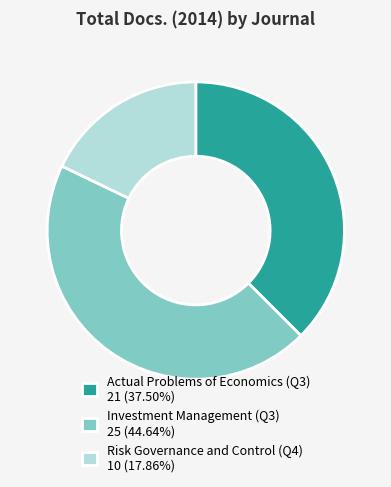

Combined, do Risk Governance and Control (Q4) and Investment Management (Q3) account for over 50%?

Yes